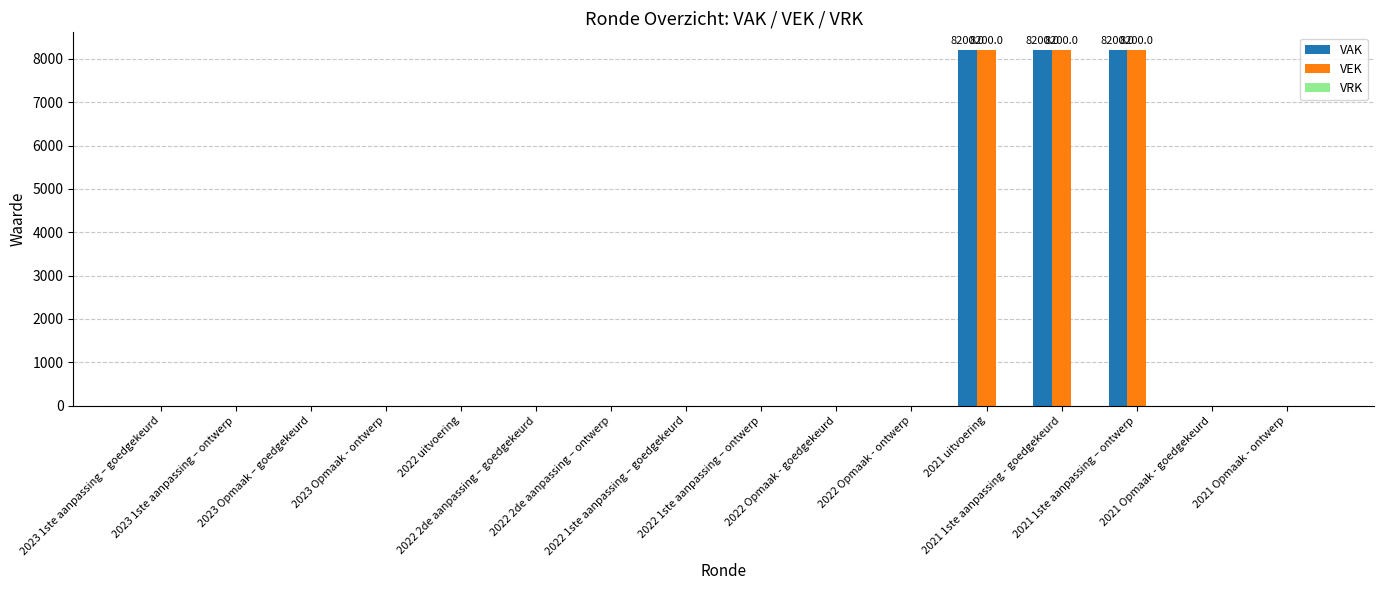

What is the greatest value displayed?

8200